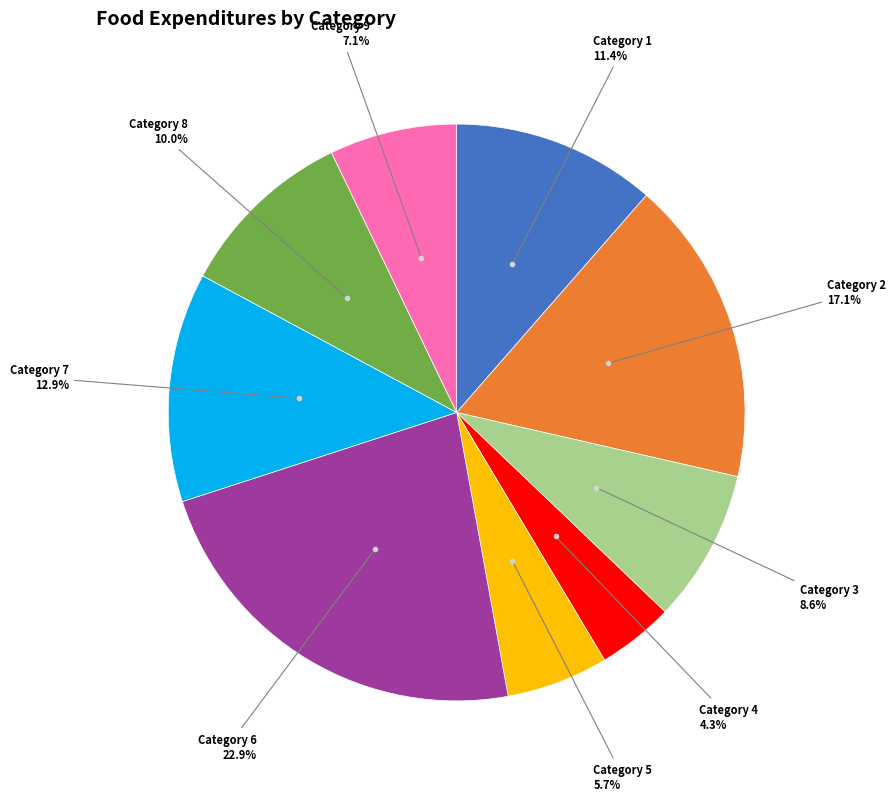

Does any single category account for the majority?

No